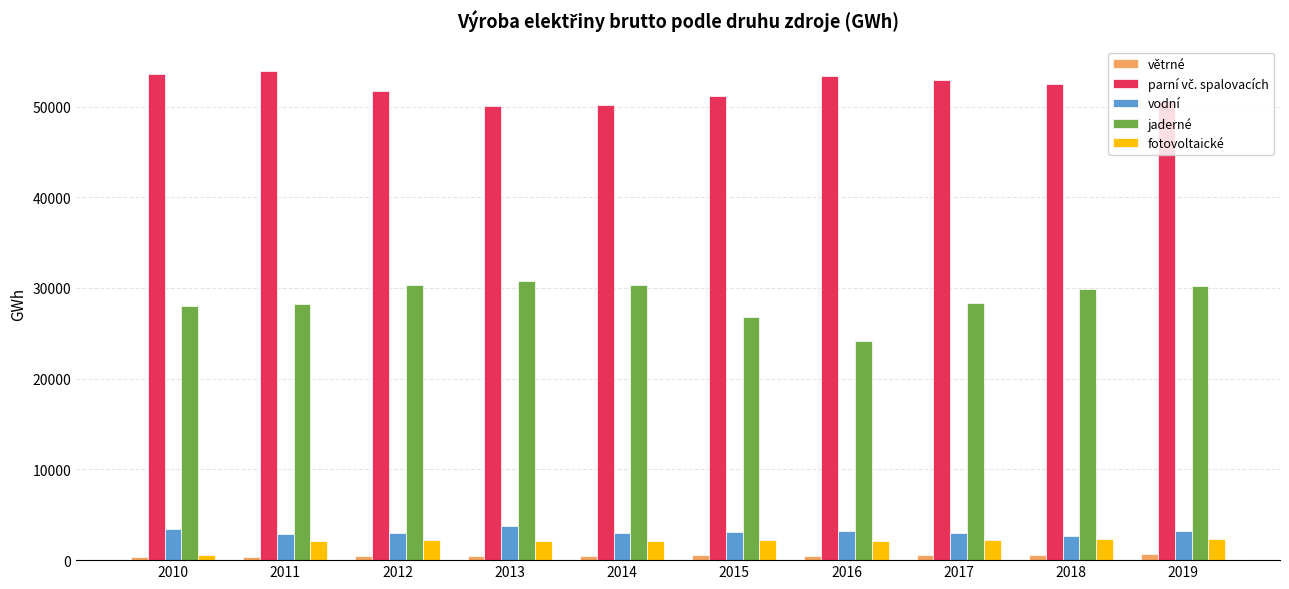

At how many categories does at least one series exceed 12013?

10